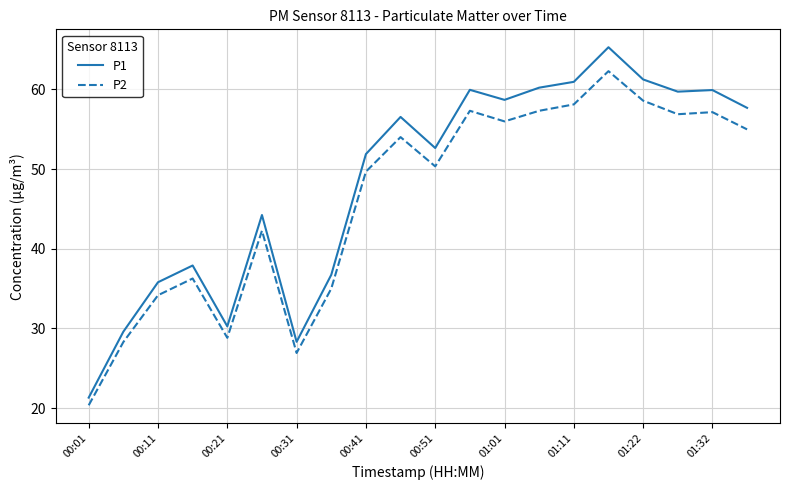

Which series has the largest total across all categories?

P1